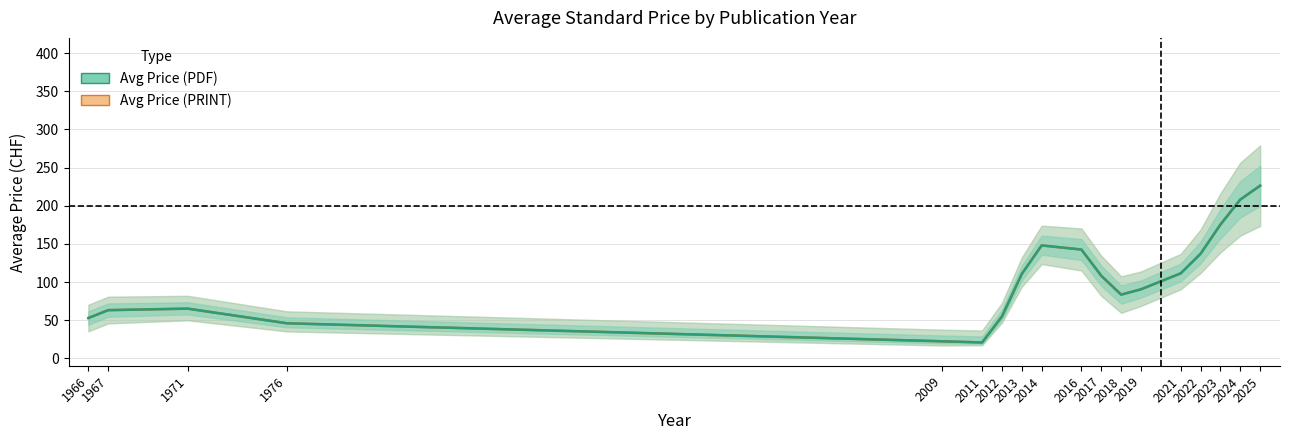

Reading right to left, what are all the values shown in this chart?

Avg Price (PRINT): 2025=226.3	2024=208.1	2023=175.3	2022=137.0	2021=111.3	2019=90.5	2018=83.5	2017=108.2	2016=142.6	2014=148.0	2013=110.6	2012=54.9	2011=20.8	2009=22.3	1976=45.9	1971=65.1	1967=63.2	1966=52.8
Avg Price (PDF): 2025=226.3	2024=208.1	2023=175.3	2022=137.0	2021=111.3	2019=90.5	2018=83.5	2017=108.2	2016=142.6	2014=148.0	2013=110.6	2012=54.9	2011=20.8	2009=22.3	1976=45.9	1971=65.1	1967=63.2	1966=52.8